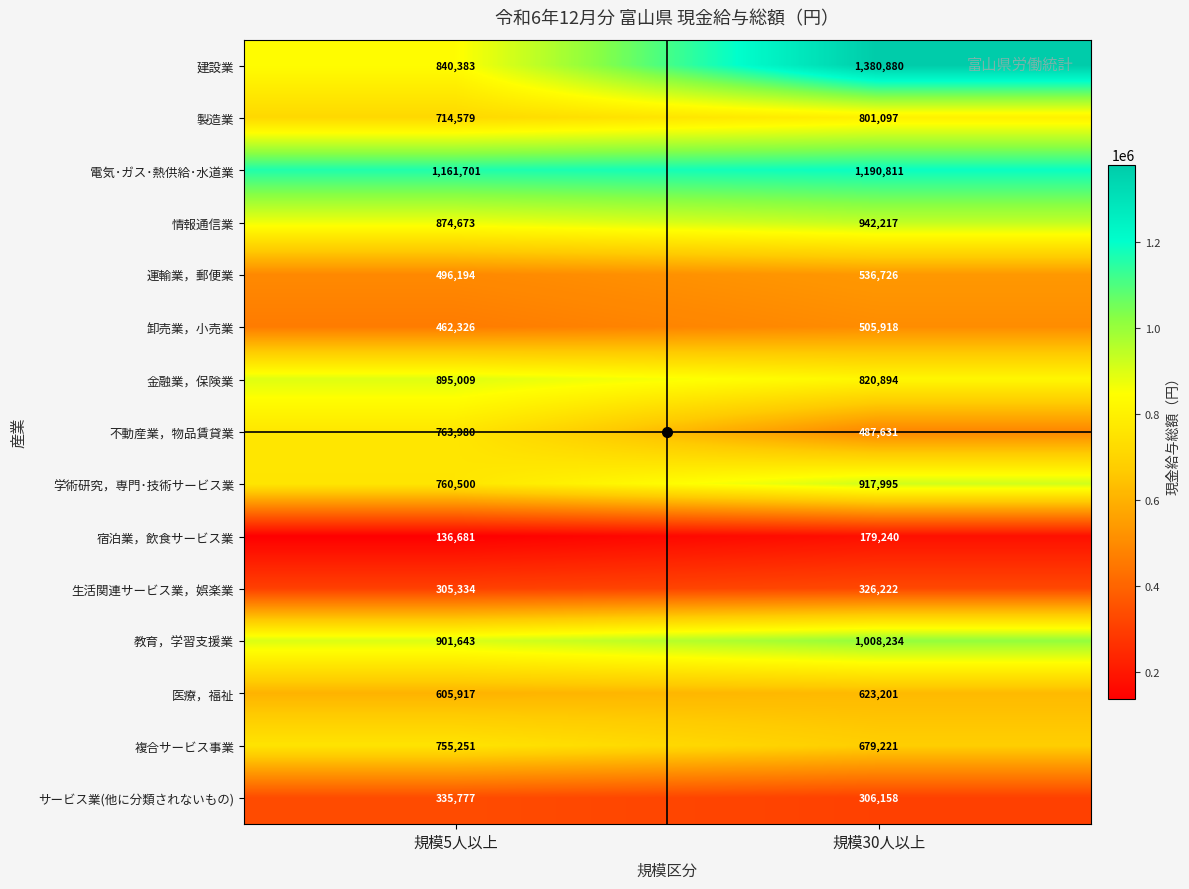

What is the total value across all series at 規模5人以上?

10009948